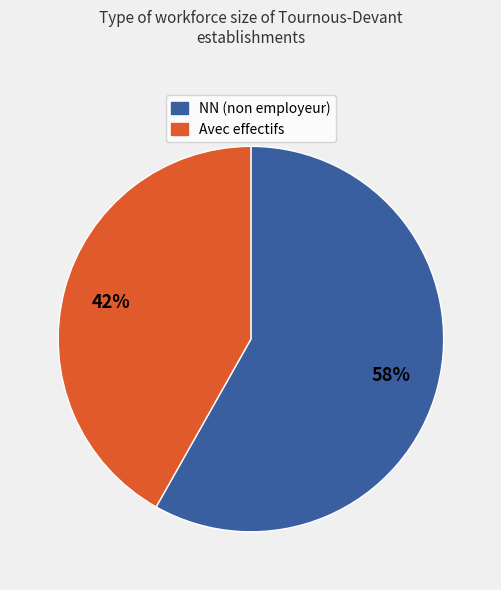

The Avec effectifs slice represents 42% of the pie. True or false?

True